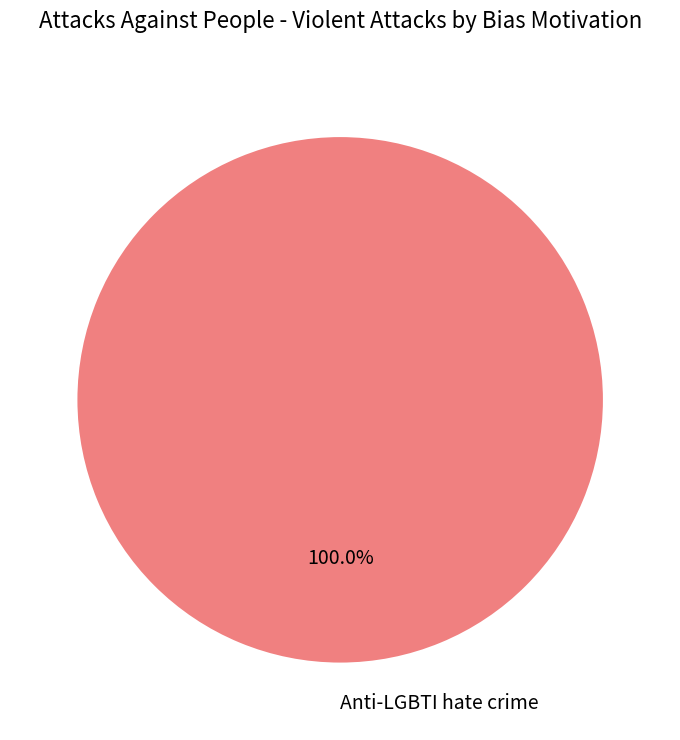

Is there any slice that represents more than half of the pie?

Yes